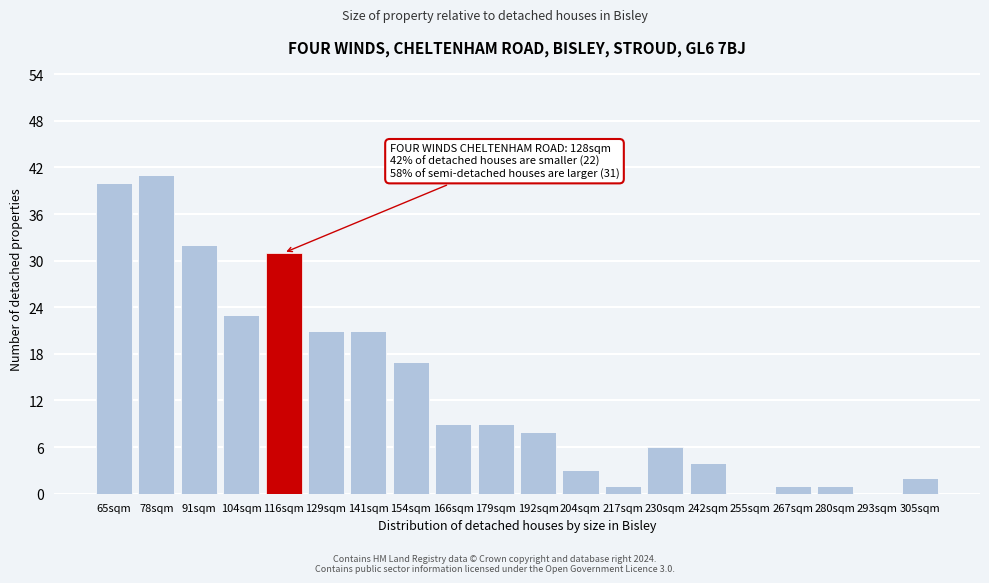

Reading left to right, extract all data points from this chart.

65sqm=40	78sqm=41	91sqm=32	104sqm=23	116sqm=31	129sqm=21	141sqm=21	154sqm=17	166sqm=9	179sqm=9	192sqm=8	204sqm=3	217sqm=1	230sqm=6	242sqm=4	255sqm=0	267sqm=1	280sqm=1	293sqm=0	305sqm=2